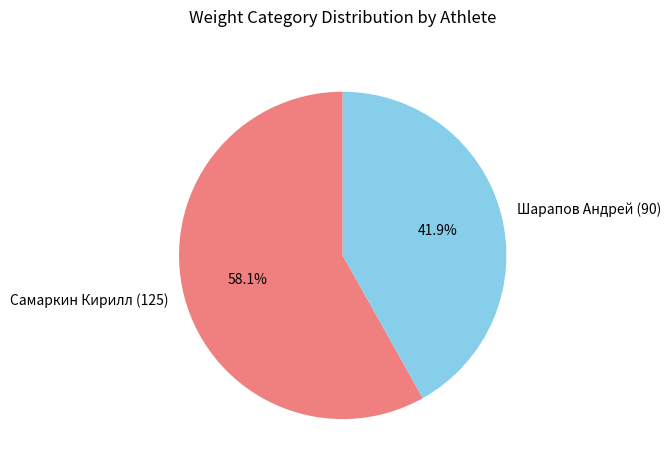

What percentage is the Шарапов Андрей (90) slice, to the nearest percent?

42%